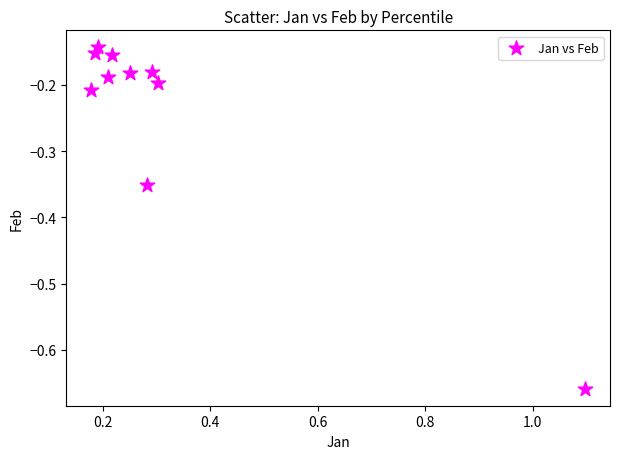

What is the range of Y values (max minus min)?

0.5